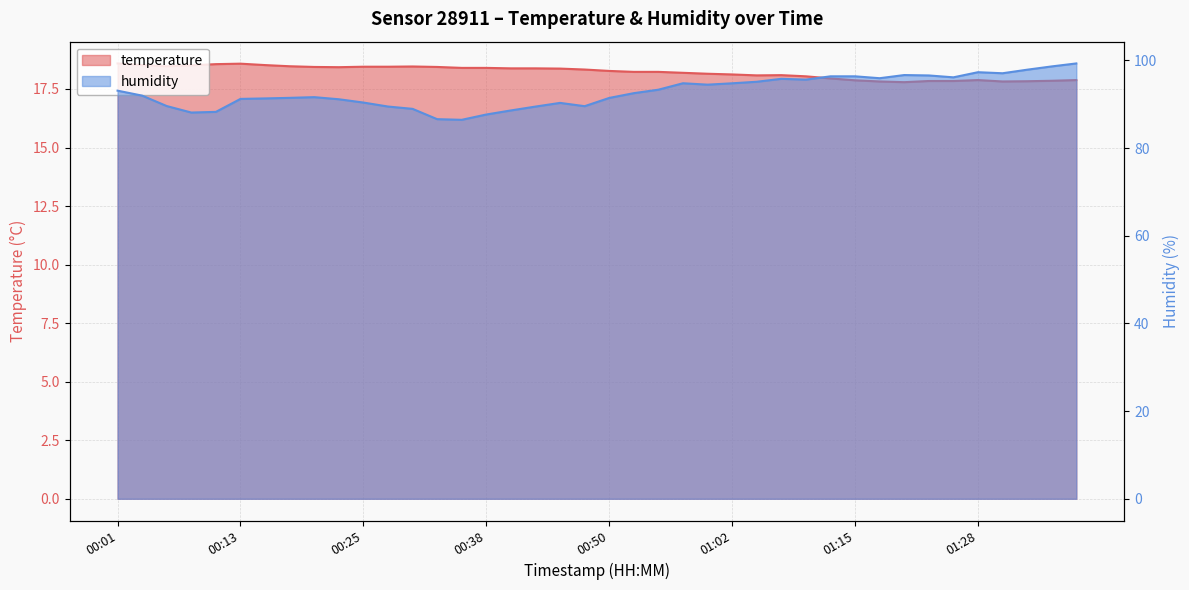

Which has a higher value, 01:02 or 00:03?

00:03